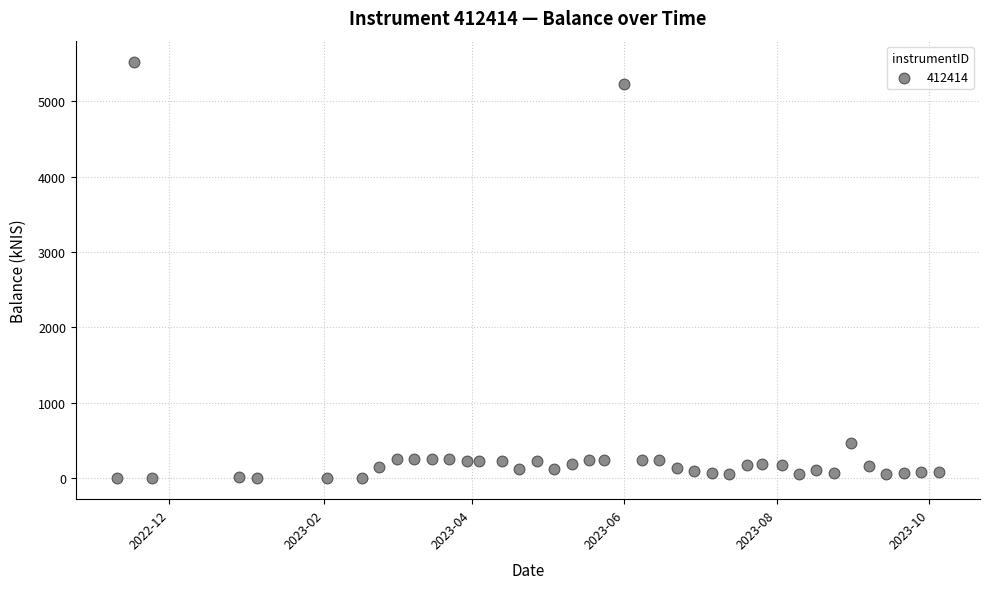

What is the range of Y values (max minus min)?

5525.9